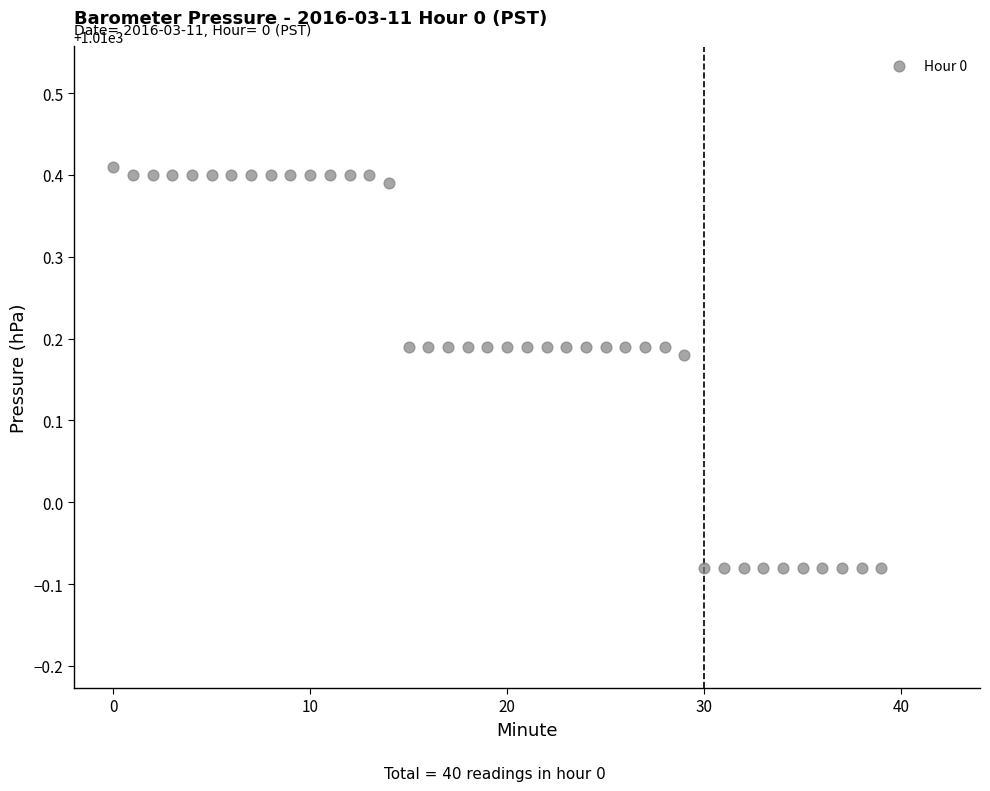

What is the range of Y values (max minus min)?

0.5